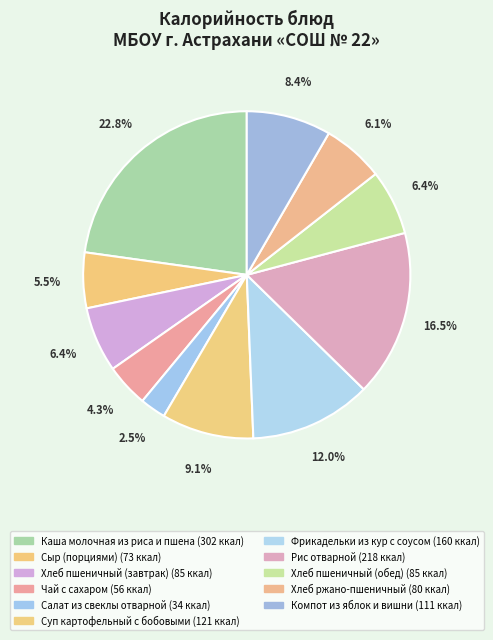

Which slice is the smallest?

Салат из свеклы отварной